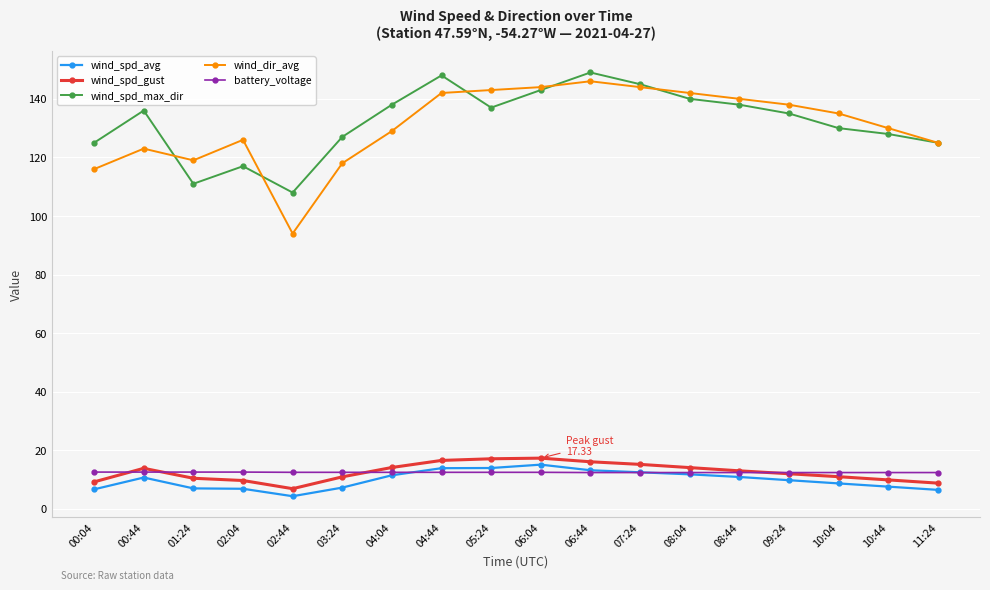

How many data points in wind_dir_avg are less than 135?

9